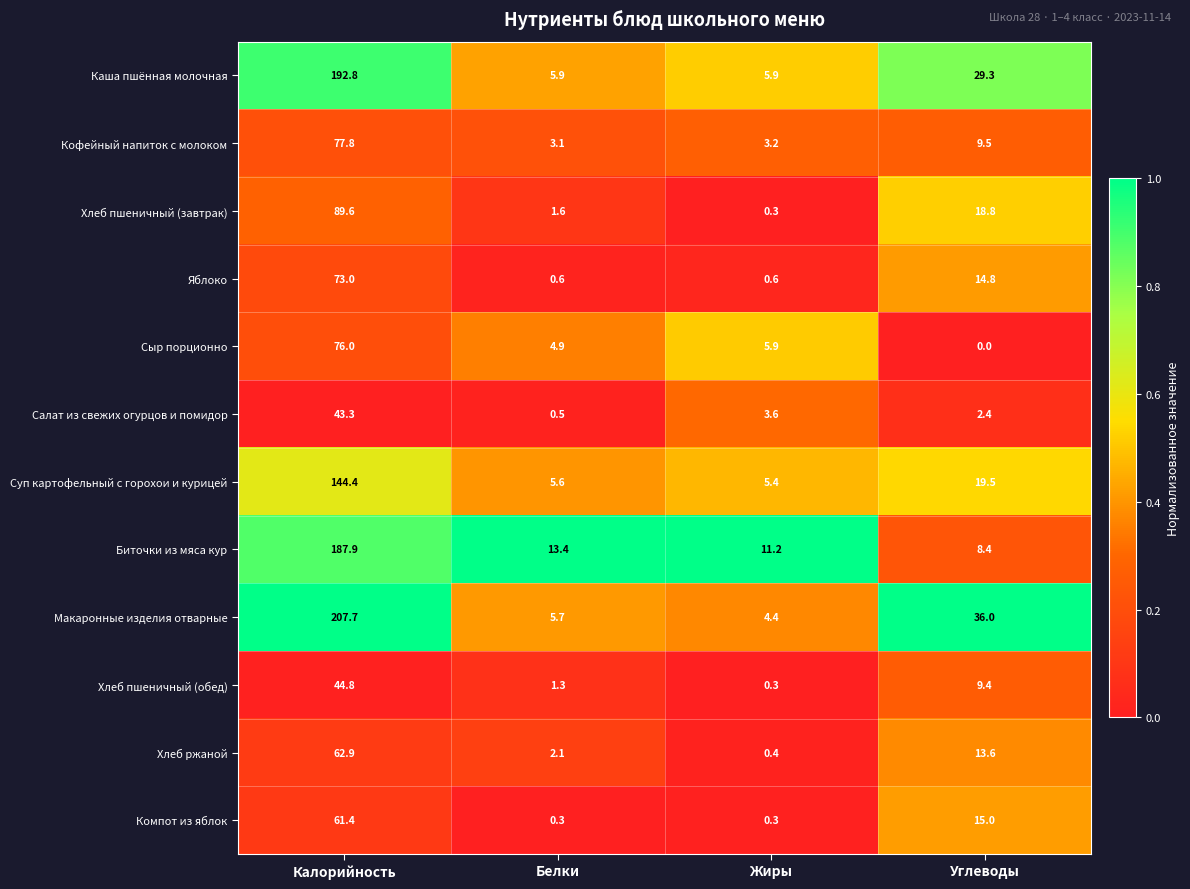

What is the difference between the highest and lowest values at Углеводы?

36.0